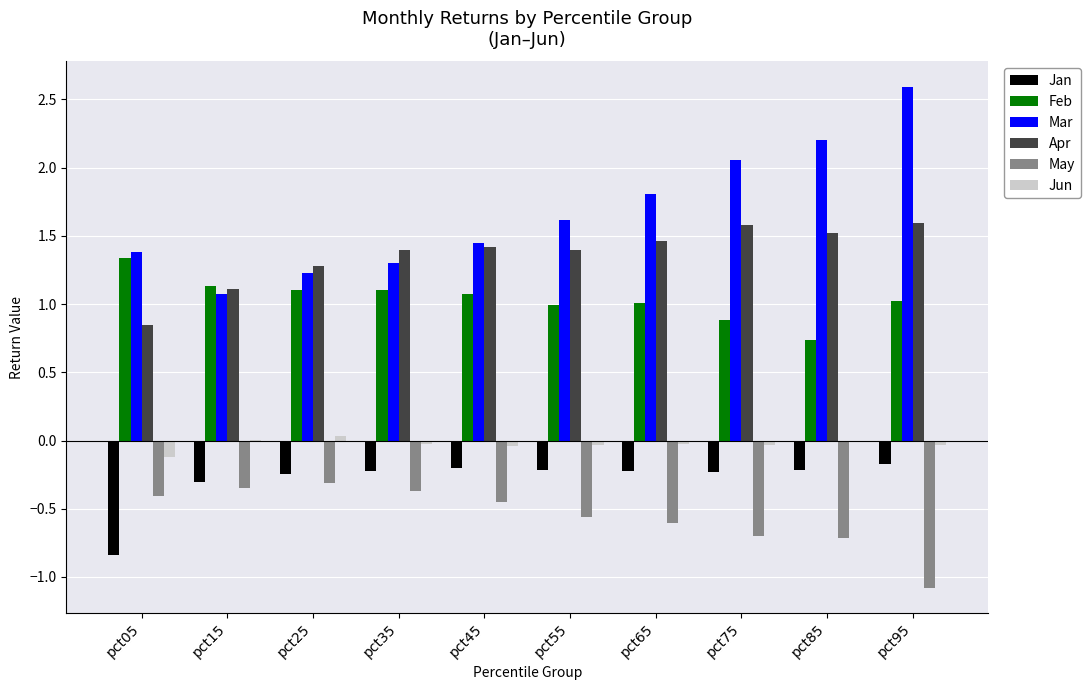

What is the sum of all May values?

-5.5